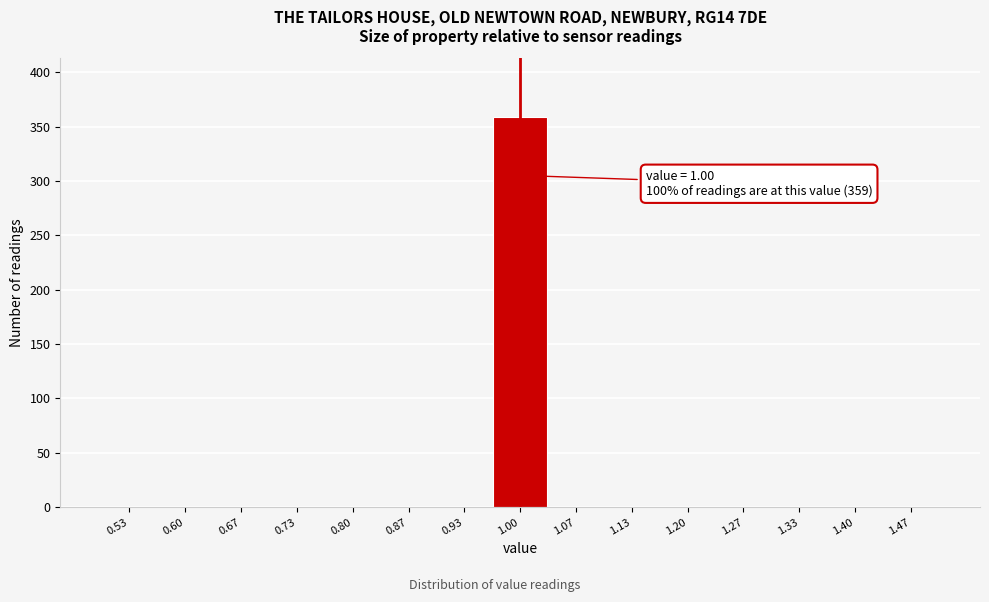

Which range on the x-axis has the tallest bar?

0.97 to 1.03